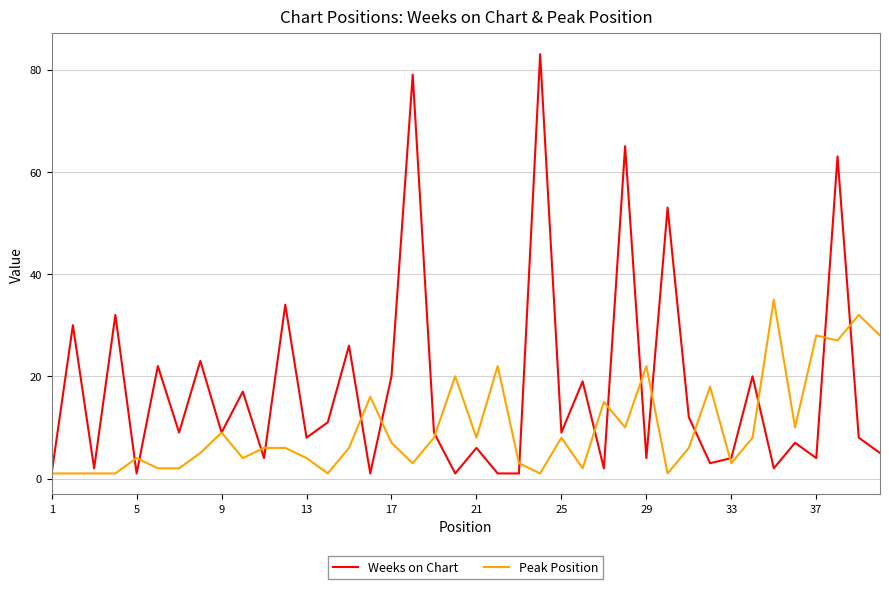

What is the difference between the second highest and minimum values in the Weeks on Chart series?

78